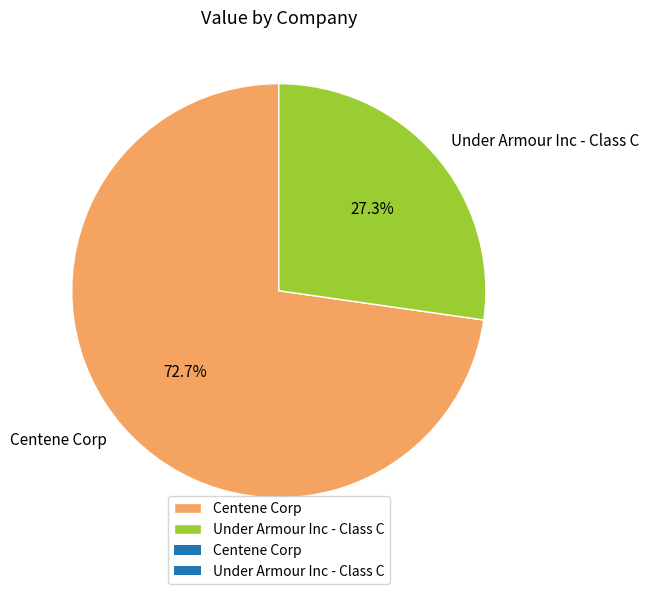

What portion of the pie excludes Centene Corp?

27.3%